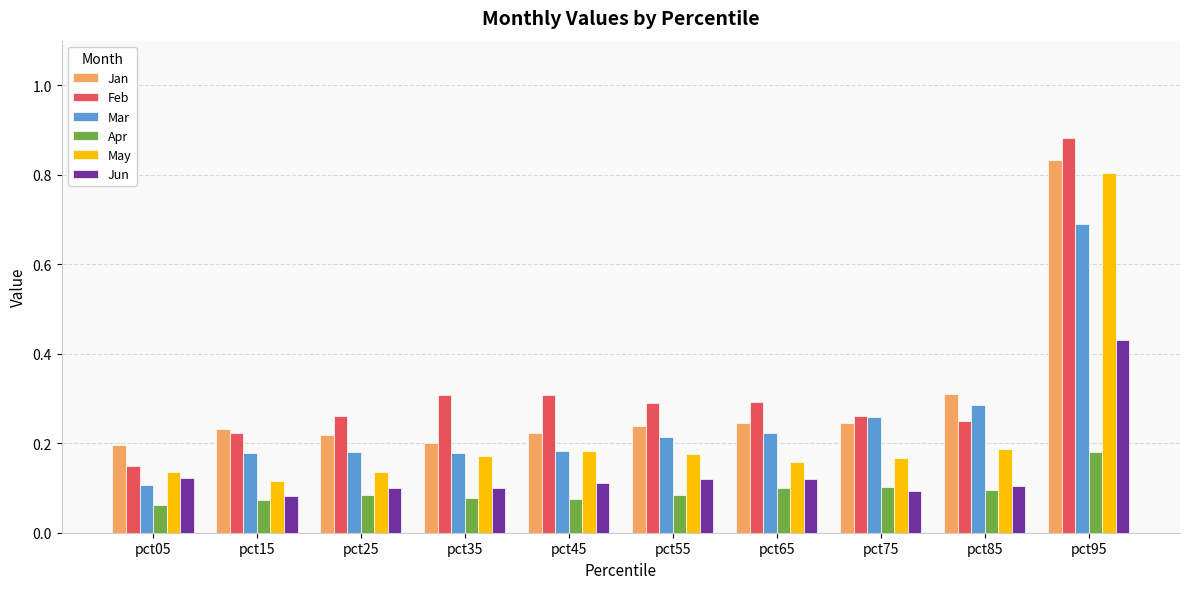

How many Apr values are between 0 and 1?

10